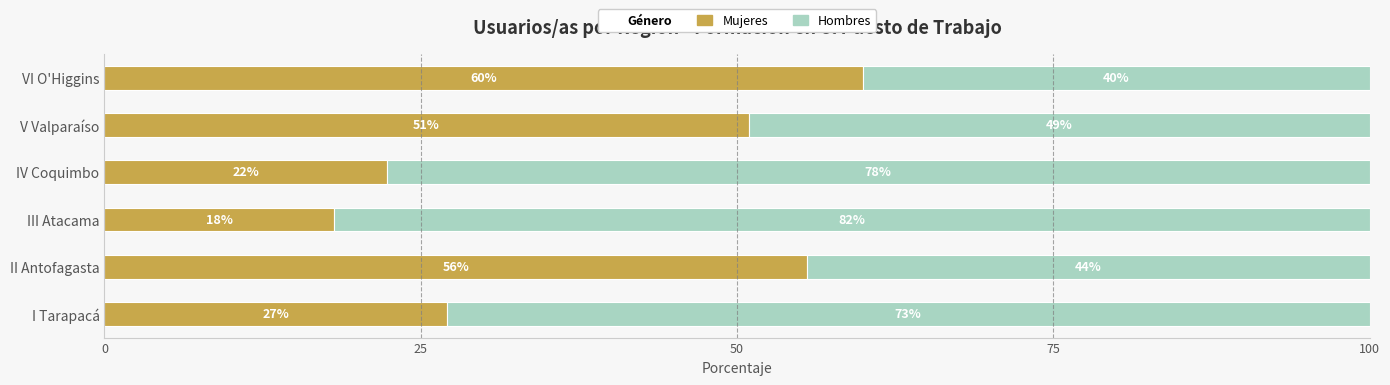

How many distinct data groups are displayed?

2